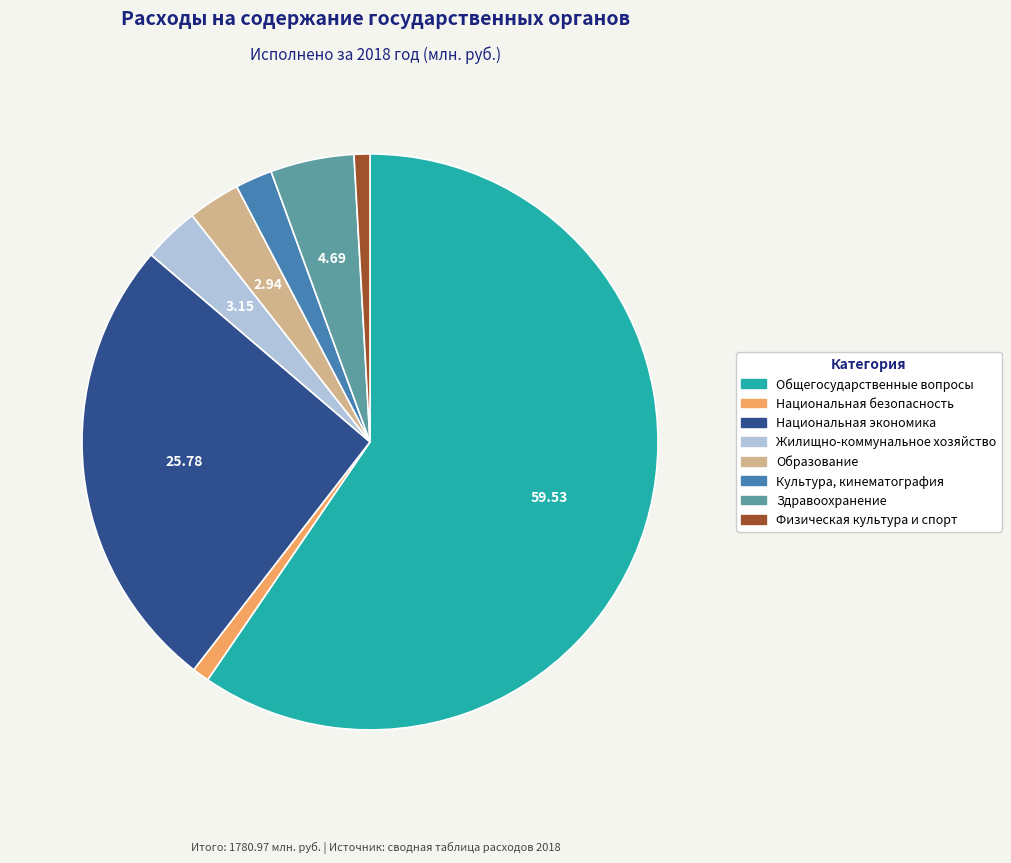

Is there a majority slice in this chart?

Yes